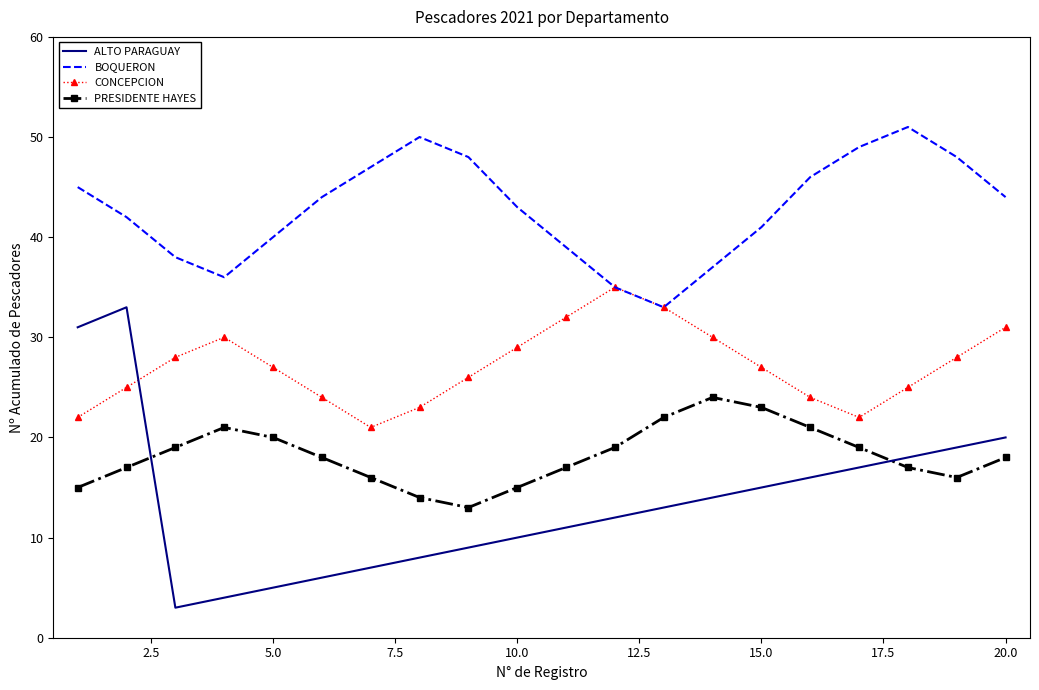

Which series has the largest range (max minus min)?

ALTO PARAGUAY